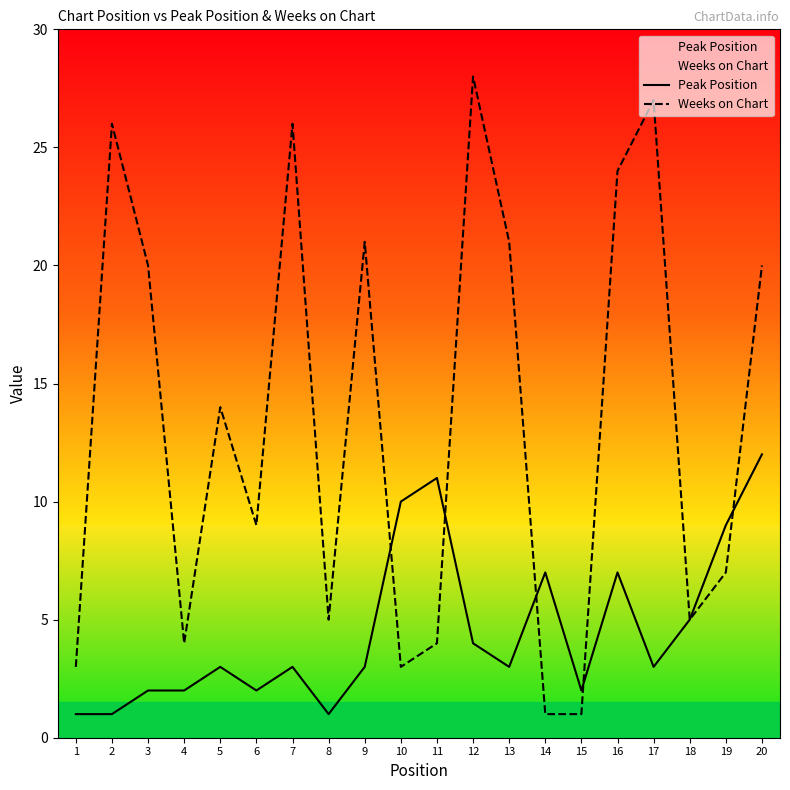

How many interior local peaks does the Peak Position series have?

5